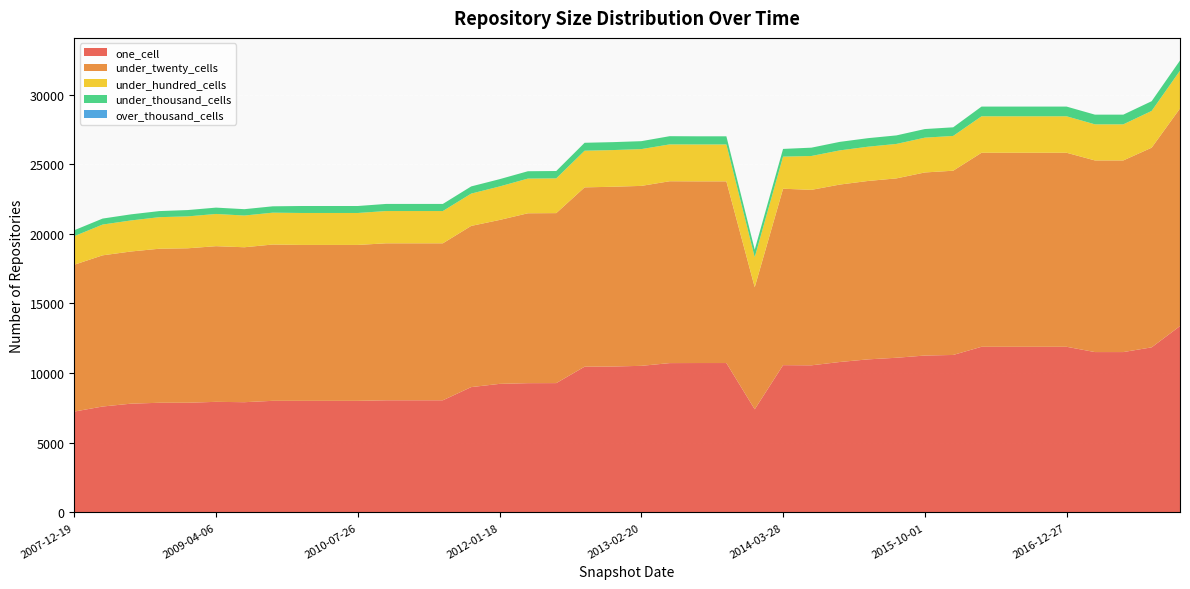

Reading right to left, transcribe all the data shown in this chart.

one_cell: 2017-12-22=13378	2017-10-12=11851	2017-07-24=11512	2017-04-12=11512	2016-12-27=11892	2016-10-07=11892	2016-07-04=11892	2016-04-05=11892	2016-01-04=11305	2015-10-01=11263	2015-07-03=11104	2015-04-09=10989	2015-01-19=10799	2014-09-08=10561	2014-03-28=10573	2013-12-20=7402	2013-09-10=10725	2013-07-09=10725	2013-05-21=10720	2013-02-20=10524	2012-12-11=10475	2012-10-31=10463	2012-07-13=9284	2012-03-26=9280	2012-01-18=9229	2011-09-05=8998	2011-06-10=8051	2011-02-21=8051	2010-11-17=8051	2010-07-26=8011	2010-04-01=8011	2009-12-16=8011	2009-09-25=8012	2009-06-17=7914	2009-04-06=7939	2008-12-17=7874	2008-10-10=7873	2008-06-27=7808	2008-04-01=7604	2007-12-19=7242
under_twenty_cells: 2017-12-22=15622	2017-10-12=14333	2017-07-24=13757	2017-04-12=13757	2016-12-27=13928	2016-10-07=13928	2016-07-04=13928	2016-04-05=13928	2016-01-04=13226	2015-10-01=13143	2015-07-03=12877	2015-04-09=12807	2015-01-19=12738	2014-09-08=12596	2014-03-28=12666	2013-12-20=8765	2013-09-10=13042	2013-07-09=13042	2013-05-21=13055	2013-02-20=12918	2012-12-11=12905	2012-10-31=12873	2012-07-13=12203	2012-03-26=12196	2012-01-18=11767	2011-09-05=11571	2011-06-10=11269	2011-02-21=11269	2010-11-17=11269	2010-07-26=11193	2010-04-01=11193	2009-12-16=11193	2009-09-25=11221	2009-06-17=11123	2009-04-06=11175	2008-12-17=11088	2008-10-10=11058	2008-06-27=10925	2008-04-01=10853	2007-12-19=10541
under_hundred_cells: 2017-12-22=2716	2017-10-12=2639	2017-07-24=2591	2017-04-12=2591	2016-12-27=2618	2016-10-07=2618	2016-07-04=2618	2016-04-05=2618	2016-01-04=2497	2015-10-01=2498	2015-07-03=2473	2015-04-09=2460	2015-01-19=2453	2014-09-08=2431	2014-03-28=2303	2013-12-20=2157	2013-09-10=2649	2013-07-09=2649	2013-05-21=2645	2013-02-20=2640	2012-12-11=2633	2012-10-31=2631	2012-07-13=2495	2012-03-26=2490	2012-01-18=2404	2011-09-05=2319	2011-06-10=2317	2011-02-21=2317	2010-11-17=2317	2010-07-26=2293	2010-04-01=2293	2009-12-16=2293	2009-09-25=2286	2009-06-17=2277	2009-04-06=2312	2008-12-17=2291	2008-10-10=2265	2008-06-27=2228	2008-04-01=2209	2007-12-19=2050
under_thousand_cells: 2017-12-22=728	2017-10-12=698	2017-07-24=696	2017-04-12=696	2016-12-27=697	2016-10-07=697	2016-07-04=697	2016-04-05=697	2016-01-04=619	2015-10-01=618	2015-07-03=613	2015-04-09=613	2015-01-19=612	2014-09-08=598	2014-03-28=554	2013-12-20=542	2013-09-10=585	2013-07-09=585	2013-05-21=590	2013-02-20=570	2012-12-11=570	2012-10-31=570	2012-07-13=528	2012-03-26=528	2012-01-18=523	2011-09-05=516	2011-06-10=510	2011-02-21=510	2010-11-17=510	2010-07-26=501	2010-04-01=501	2009-12-16=501	2009-09-25=457	2009-06-17=456	2009-04-06=456	2008-12-17=454	2008-10-10=437	2008-06-27=438	2008-04-01=430	2007-12-19=426
over_thousand_cells: 2017-12-22=0	2017-10-12=0	2017-07-24=0	2017-04-12=0	2016-12-27=0	2016-10-07=0	2016-07-04=0	2016-04-05=0	2016-01-04=0	2015-10-01=0	2015-07-03=0	2015-04-09=0	2015-01-19=0	2014-09-08=0	2014-03-28=0	2013-12-20=0	2013-09-10=0	2013-07-09=0	2013-05-21=0	2013-02-20=0	2012-12-11=0	2012-10-31=0	2012-07-13=0	2012-03-26=0	2012-01-18=0	2011-09-05=0	2011-06-10=0	2011-02-21=0	2010-11-17=0	2010-07-26=0	2010-04-01=0	2009-12-16=0	2009-09-25=0	2009-06-17=0	2009-04-06=0	2008-12-17=0	2008-10-10=0	2008-06-27=0	2008-04-01=0	2007-12-19=0